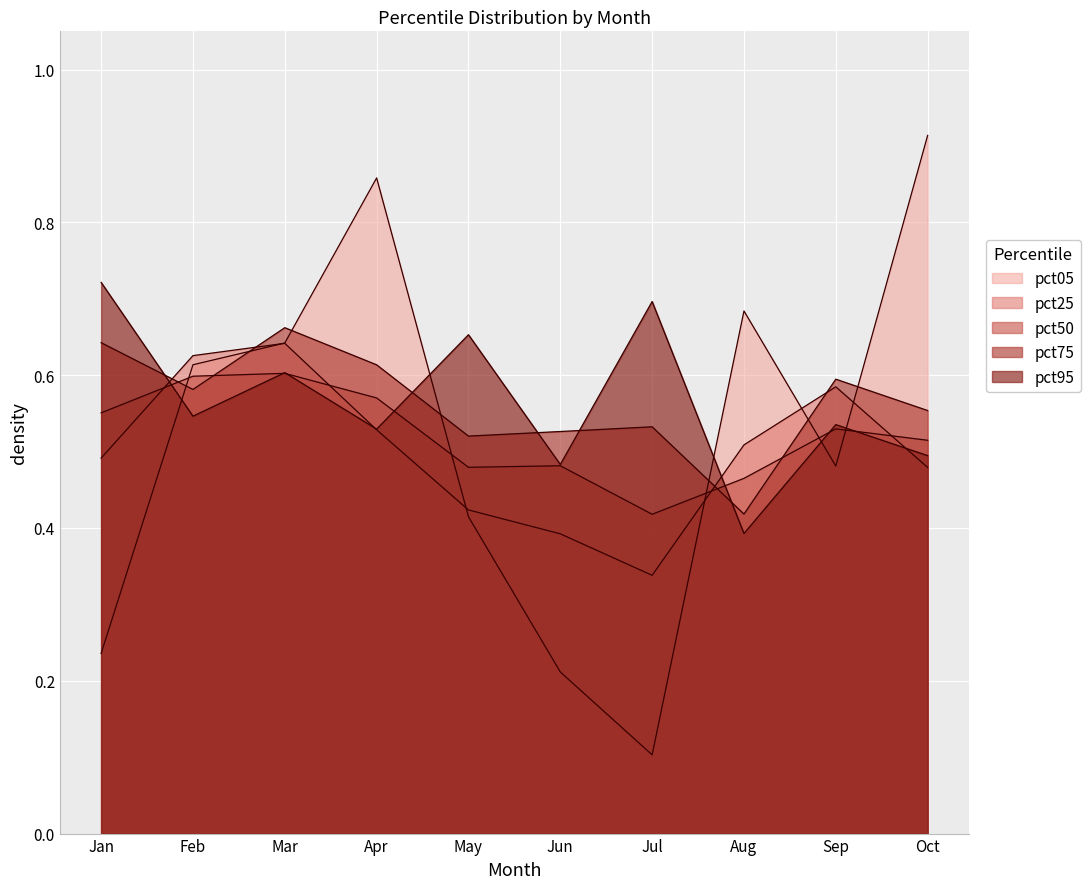

The pct50 series shows 0.5 at Aug. True or false?

True